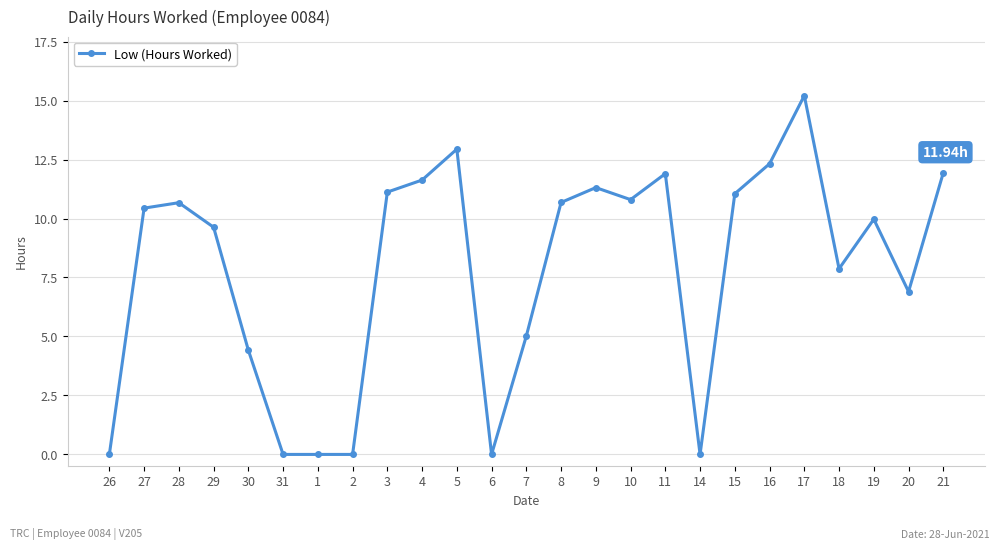

What is the average value?

7.8